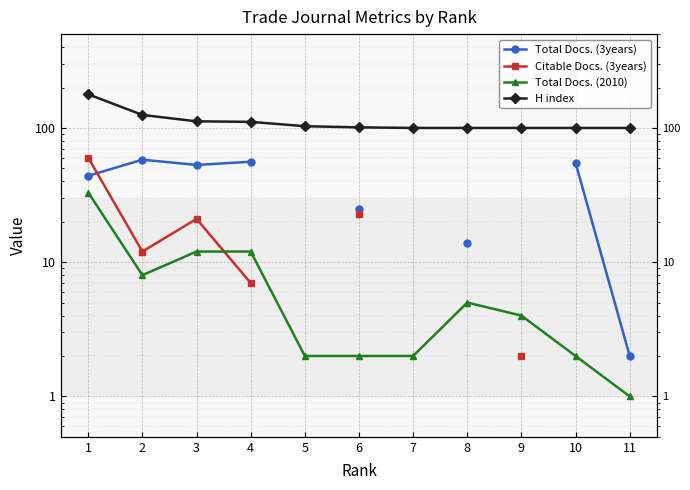

At how many categories does at least one series exceed 158?

1